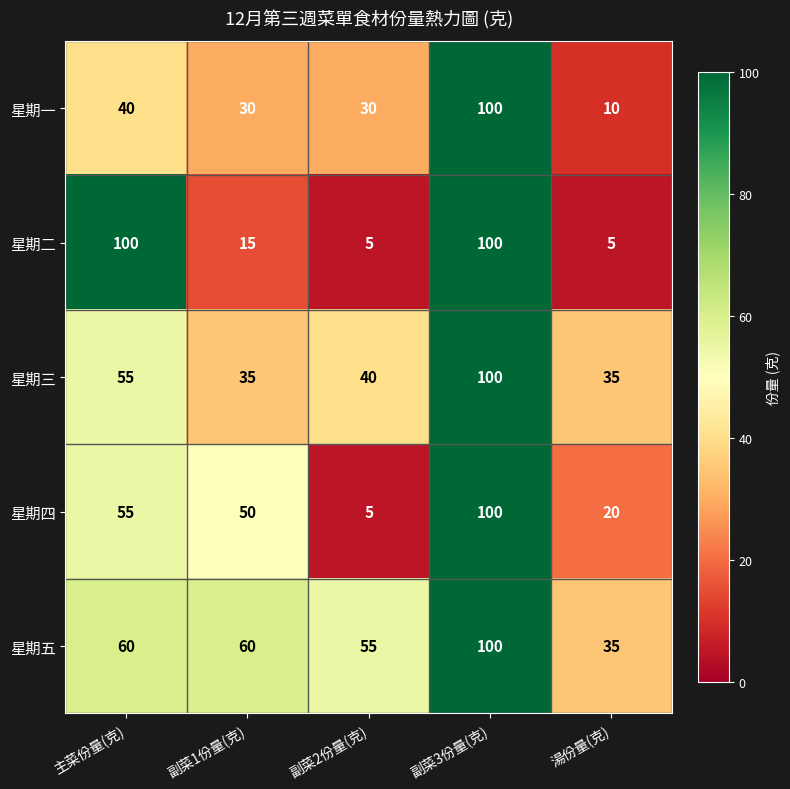

What is the smallest value displayed?

5